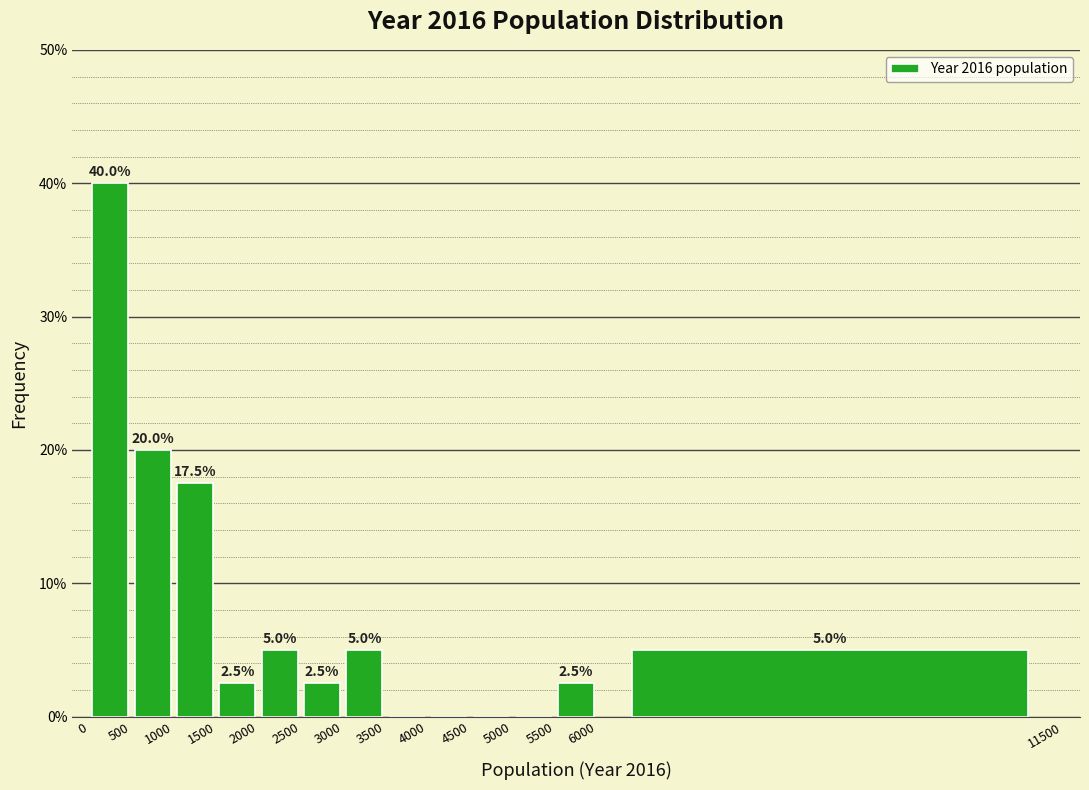

Which range on the x-axis has the tallest bar?

0 to 500